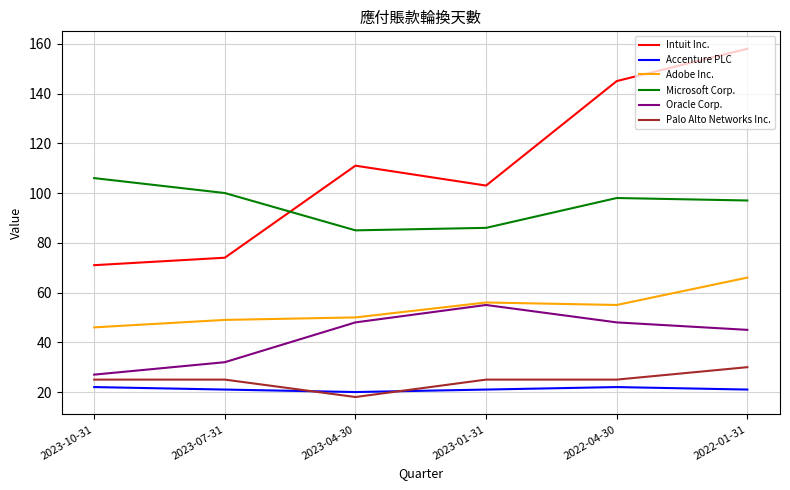

Reading right to left, what are all the values shown in this chart?

Intuit Inc.: 158	145	103	111	74	71
Accenture PLC: 21	22	21	20	21	22
Adobe Inc.: 66	55	56	50	49	46
Microsoft Corp.: 97	98	86	85	100	106
Oracle Corp.: 45	48	55	48	32	27
Palo Alto Networks Inc.: 30	25	25	18	25	25